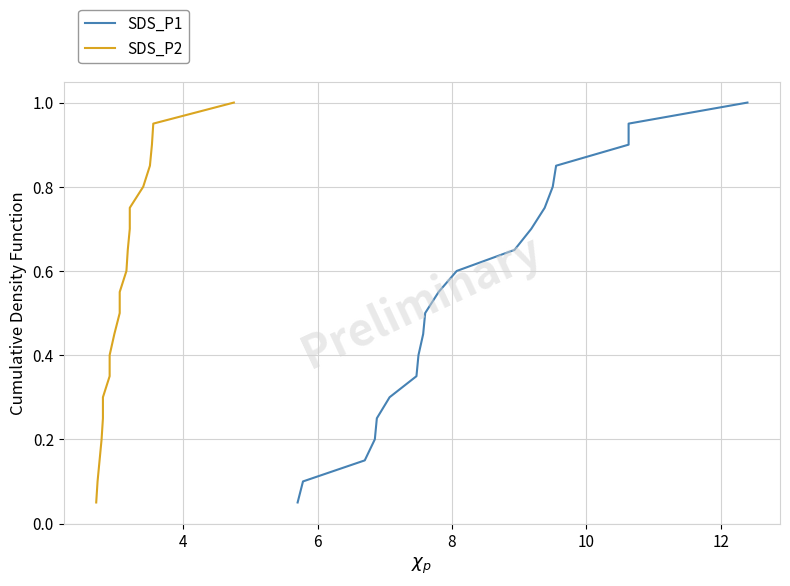

True or false: SDS_P1 and SDS_P2 intersect in this chart.

False